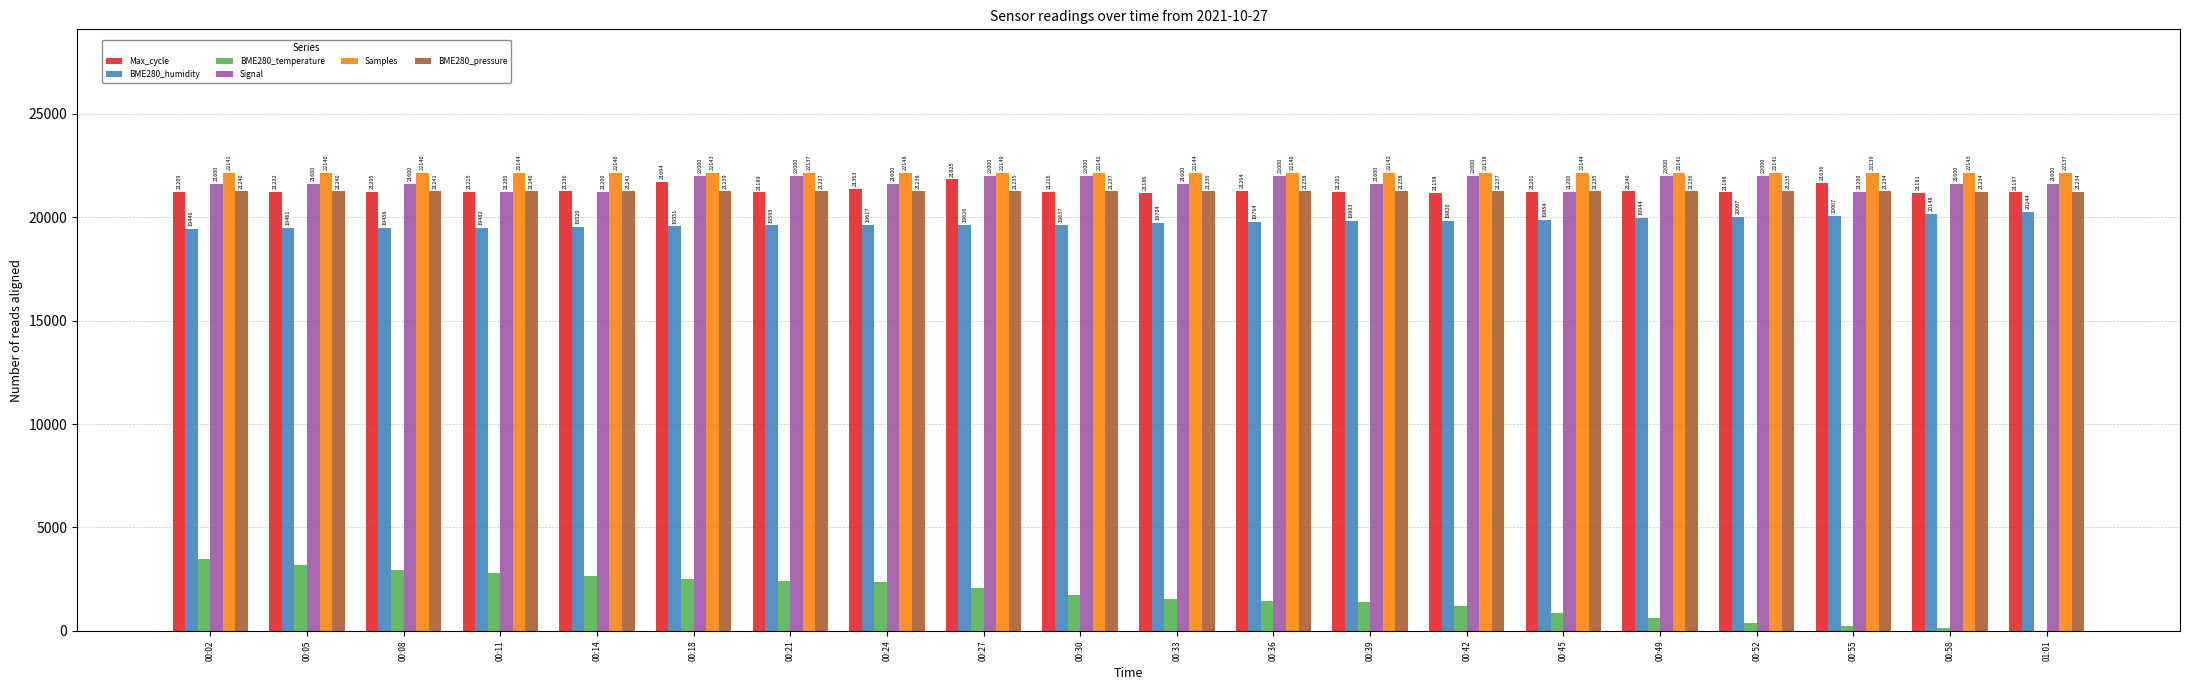

Are the bars grouped side by side (vs. stacked)?

Yes